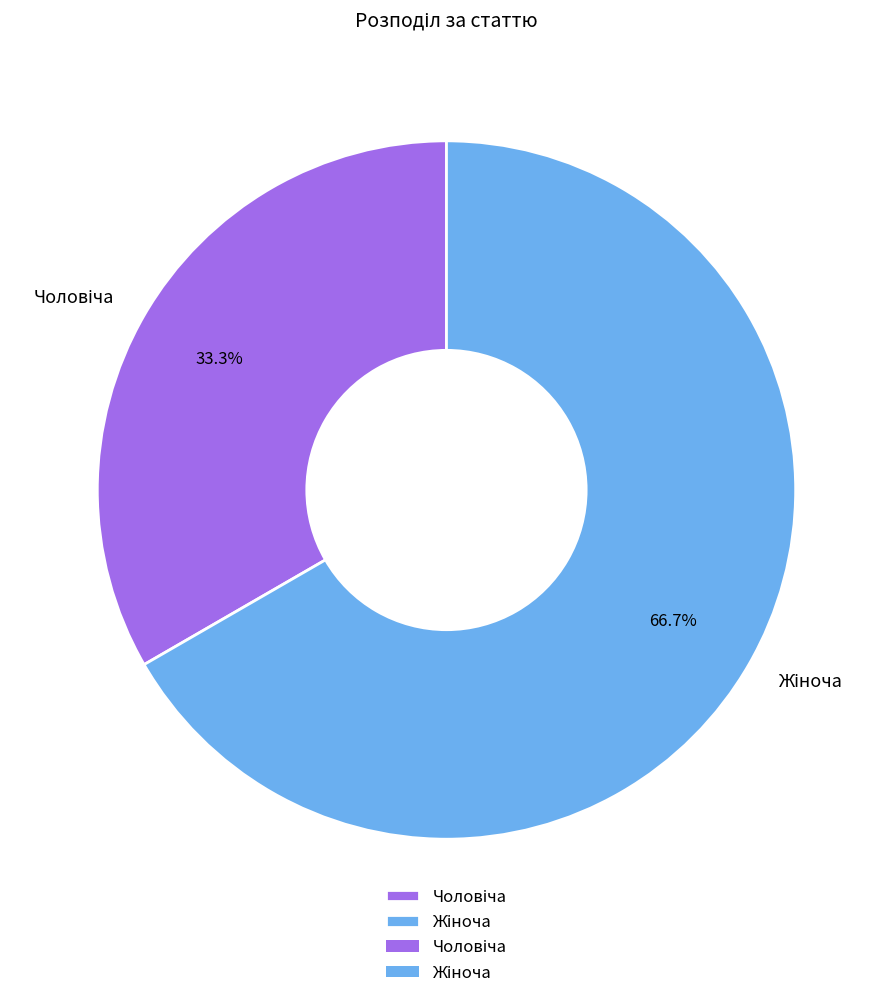

Does any single category account for the majority?

Yes